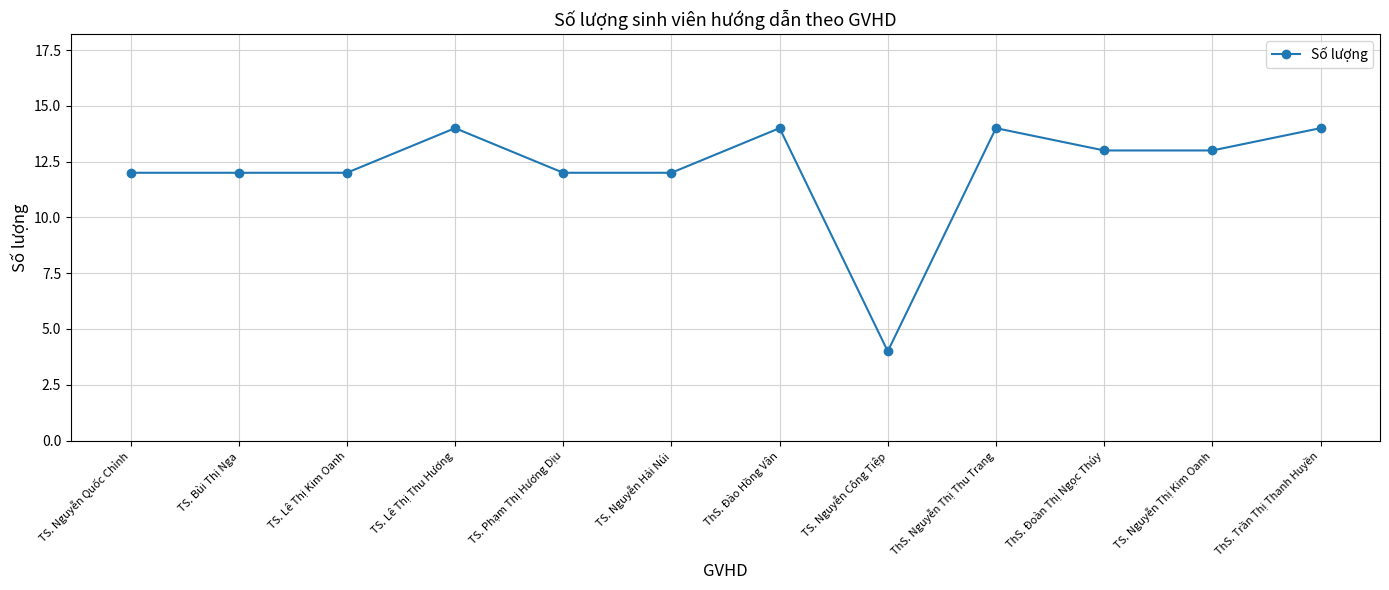

Where does the data first go above 13?

TS. Lê Thị Thu Hương